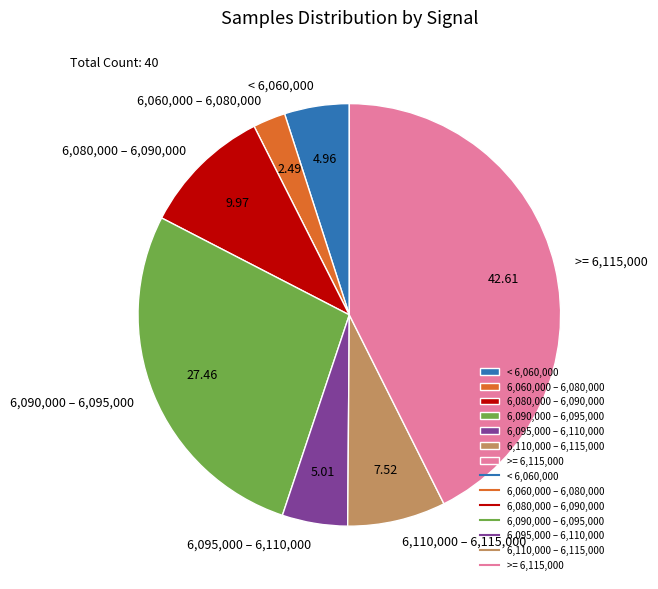

What is the smallest slice in the pie chart?

6,060,000 – 6,080,000